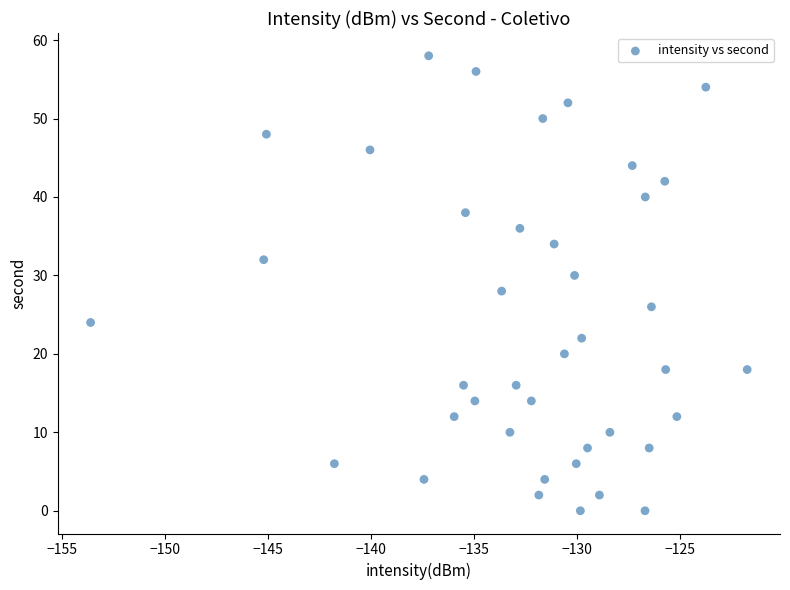

What is the range of Y values (max minus min)?

58